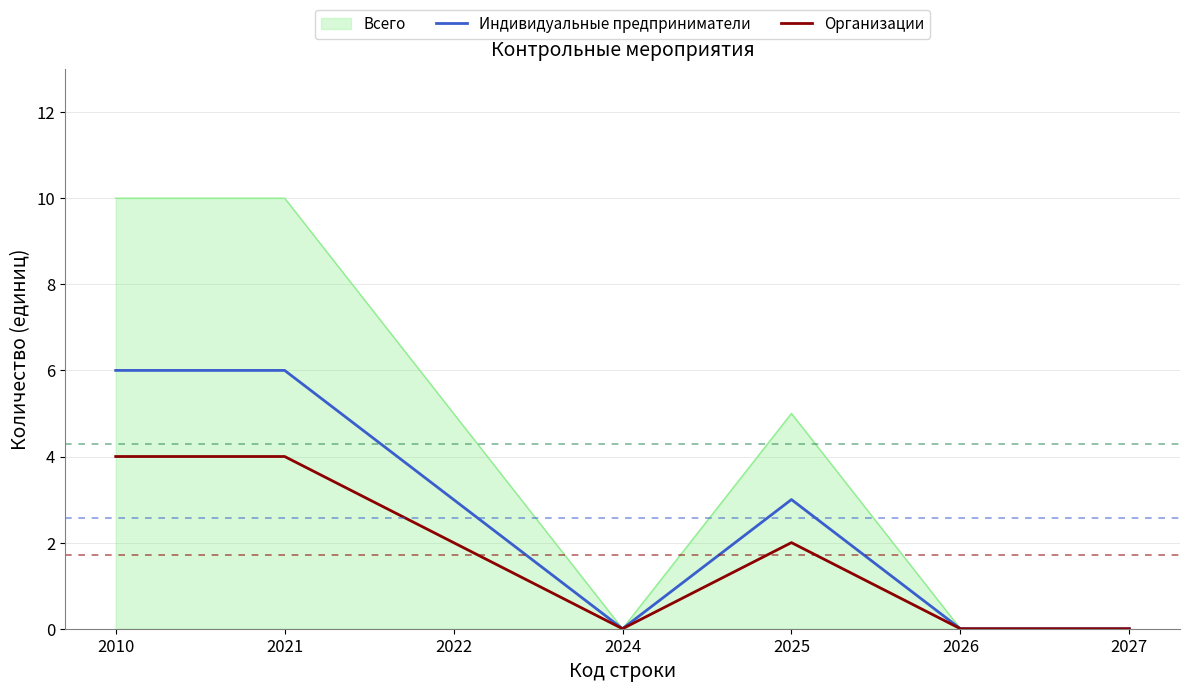

What is the total value across all series at 2022?

10